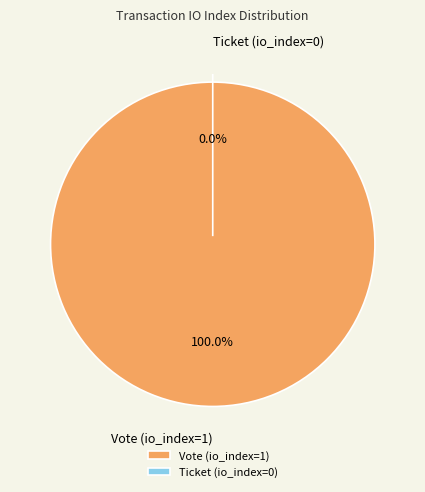

What is the total percentage of Vote (io_index=1) and Ticket (io_index=0)?

100.0%